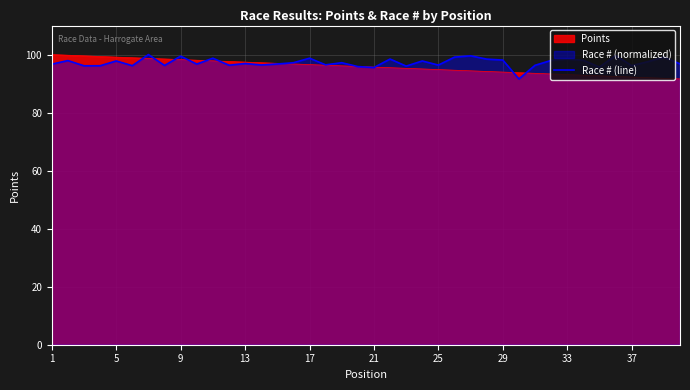

What is the maximum value for Race # (line)?

100.0